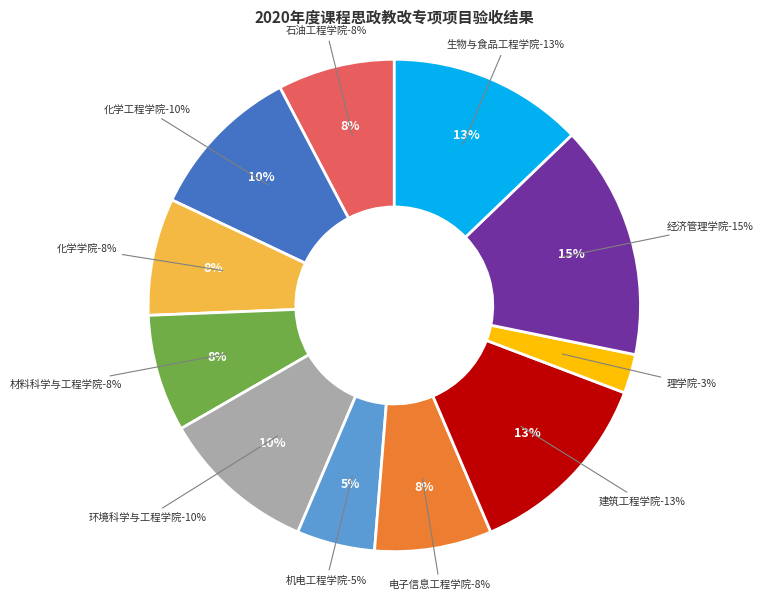

The 石油工程学院 slice represents 5% of the pie. True or false?

False